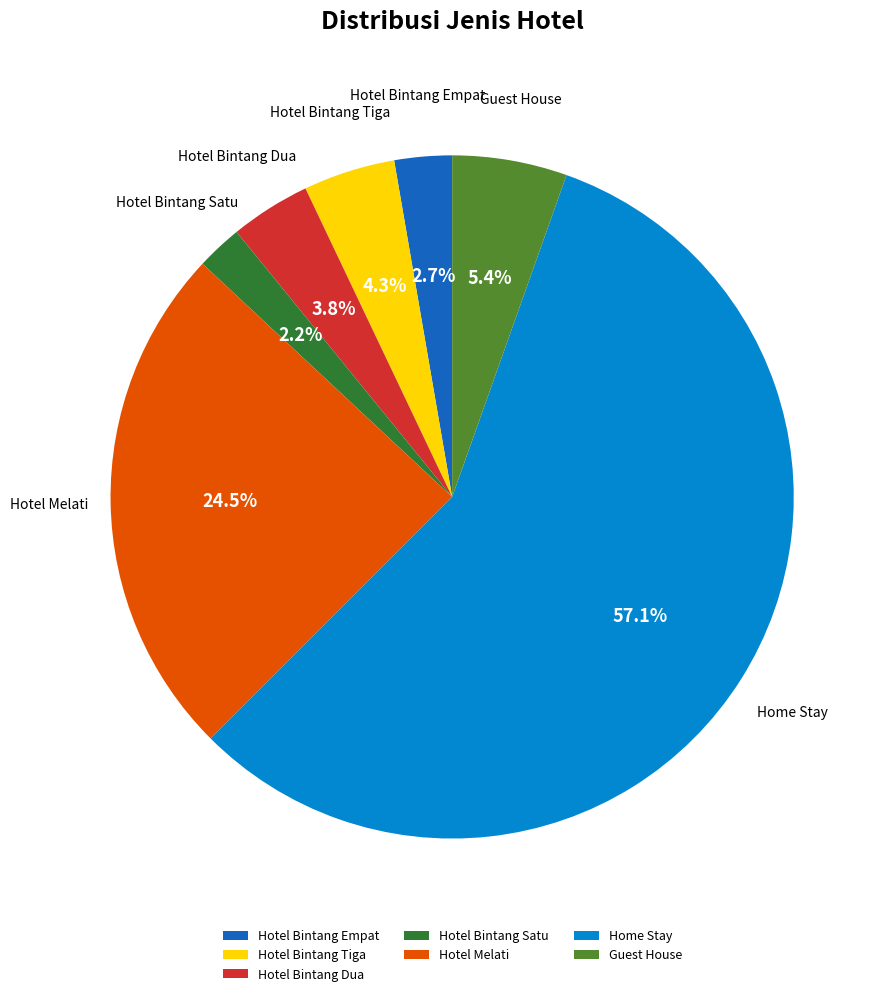

What percentage is the Home Stay slice, to the nearest percent?

57%